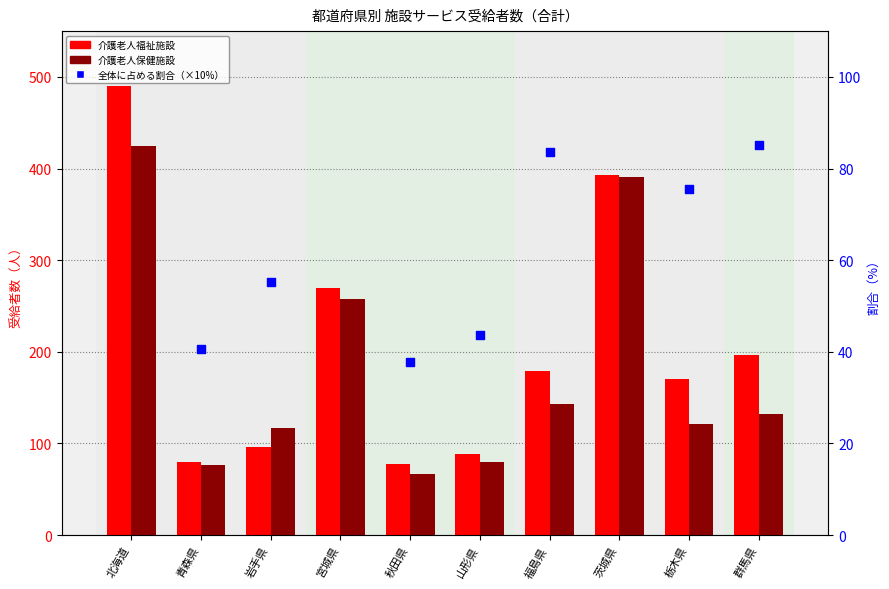

What are all the series names shown in the legend?

介護老人福祉施設, 介護老人保健施設, 全体に占める割合（×10%）